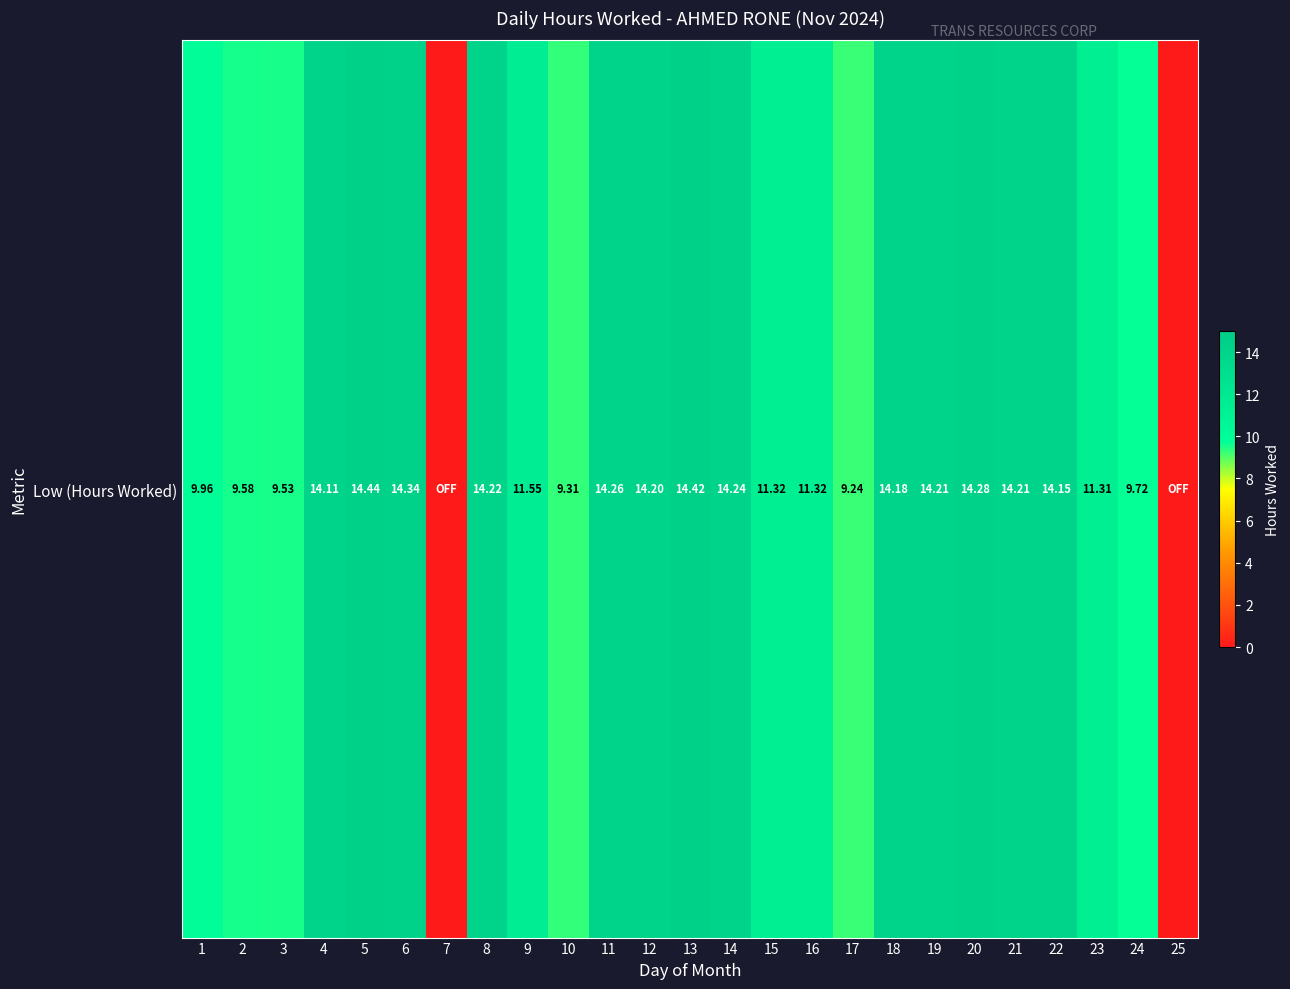

At which category does the chart reach its minimum across all series?

7